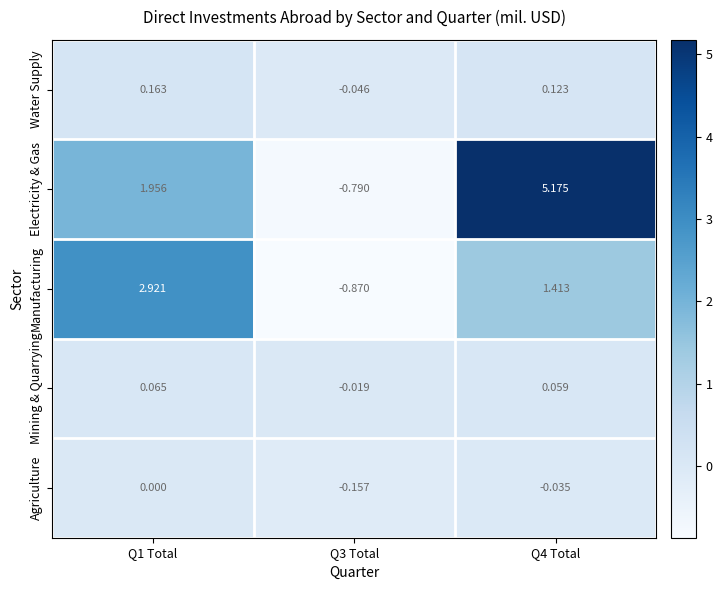

Which series changed the most between Q3 Total and Q4 Total?

Electricity & Gas